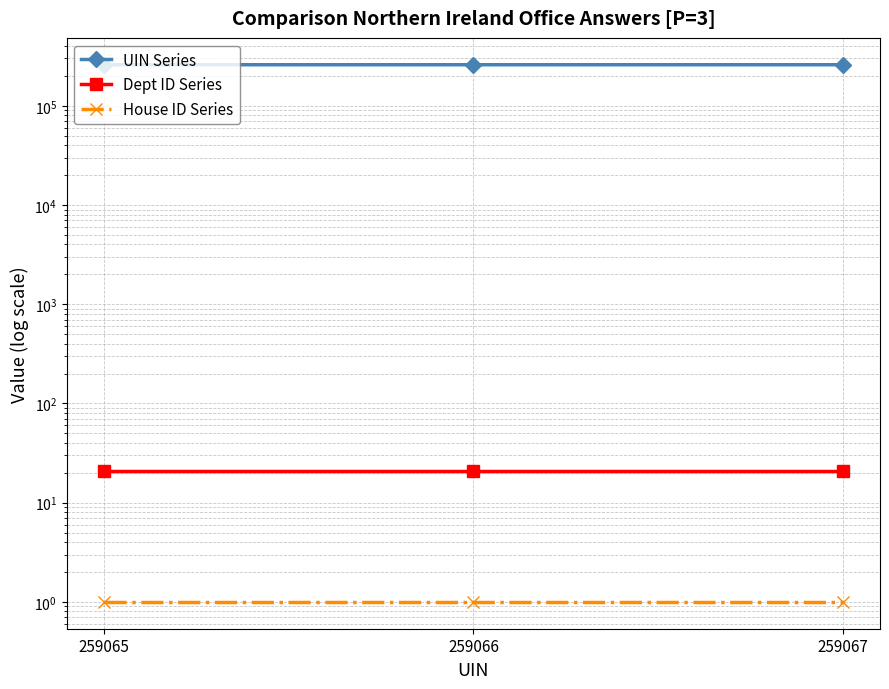

Does the chart have visible grid lines?

Yes